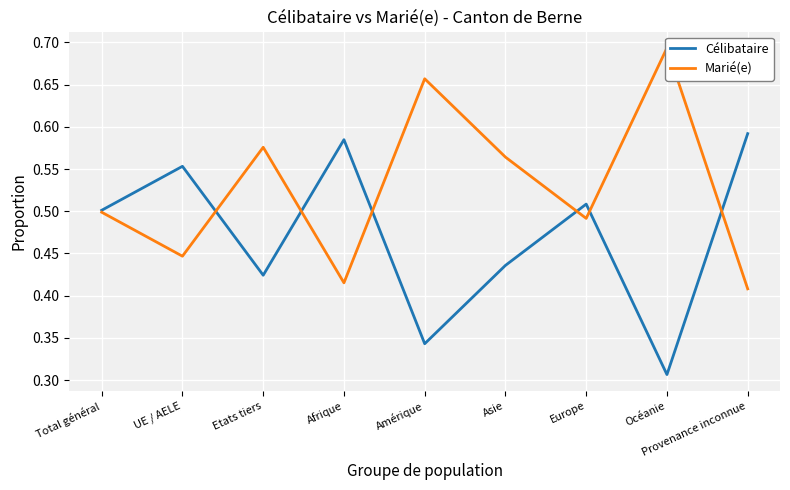

What is the total value across all series at Océanie?

1.0